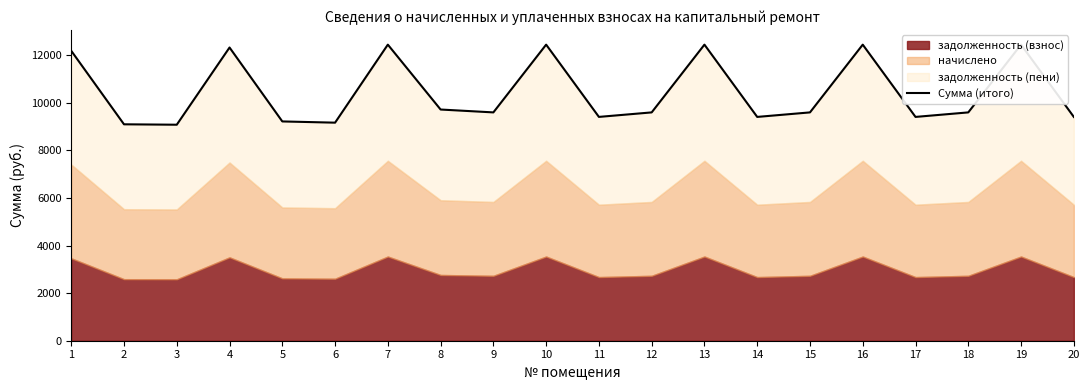

What is the sum of all values?

208910.2